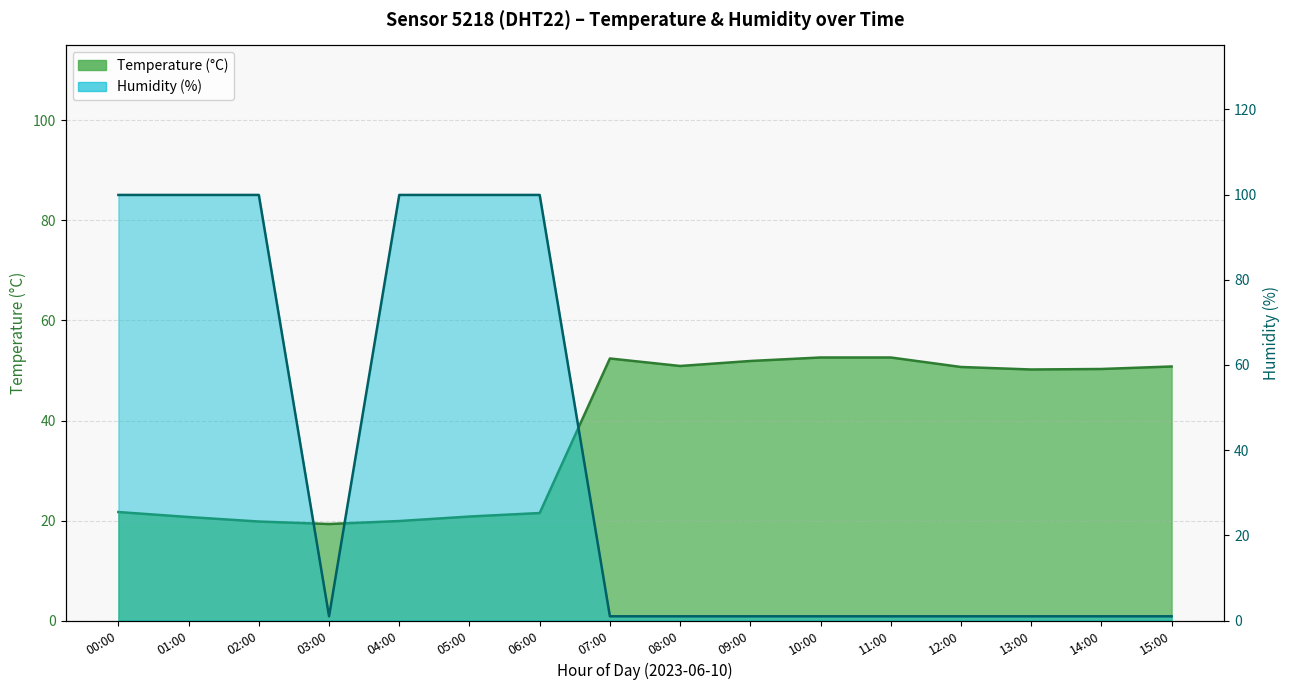

How many values in the temperature series are below 50?

7